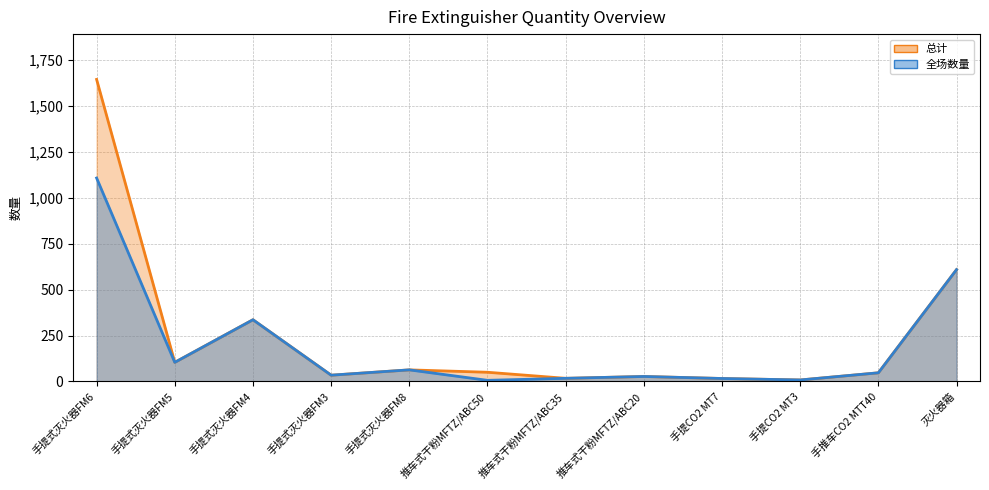

Is the value of 全场数量 at 灭火器箱 greater than the value of 总计 at 手提式灭火器FM3?

Yes